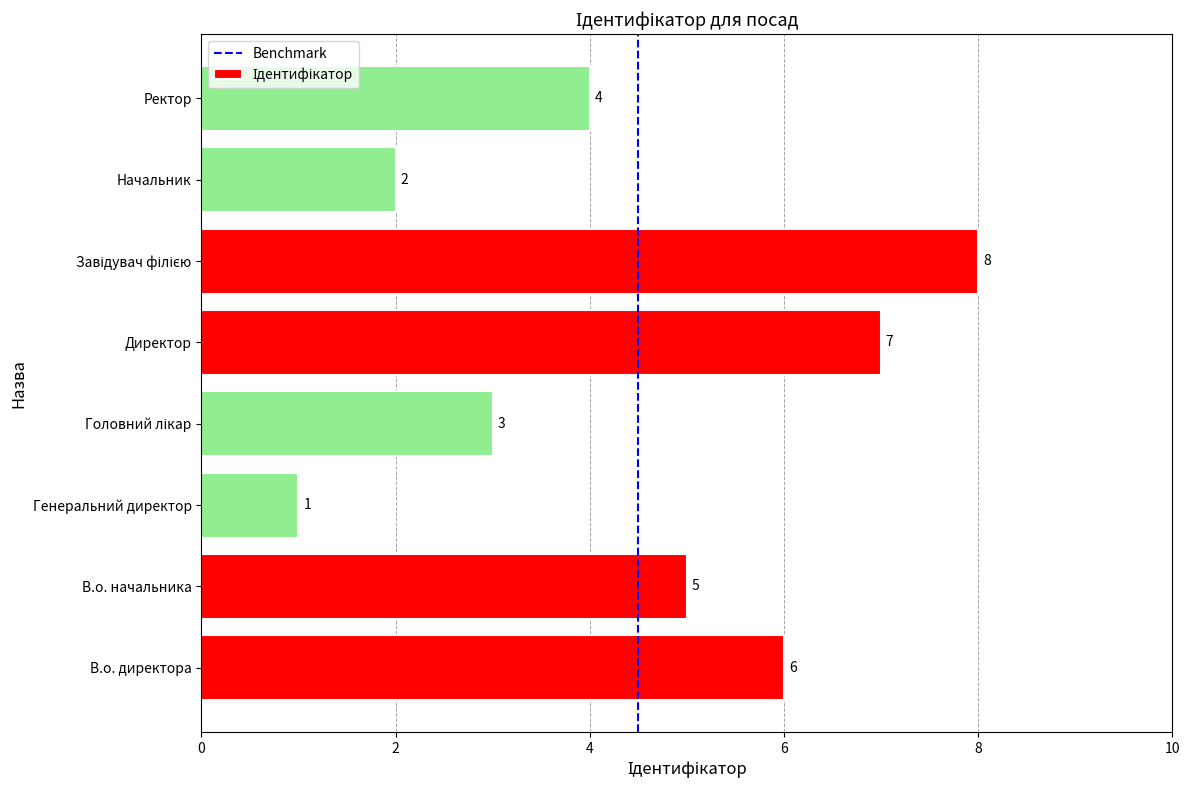

Count the number of data series in this chart.

1